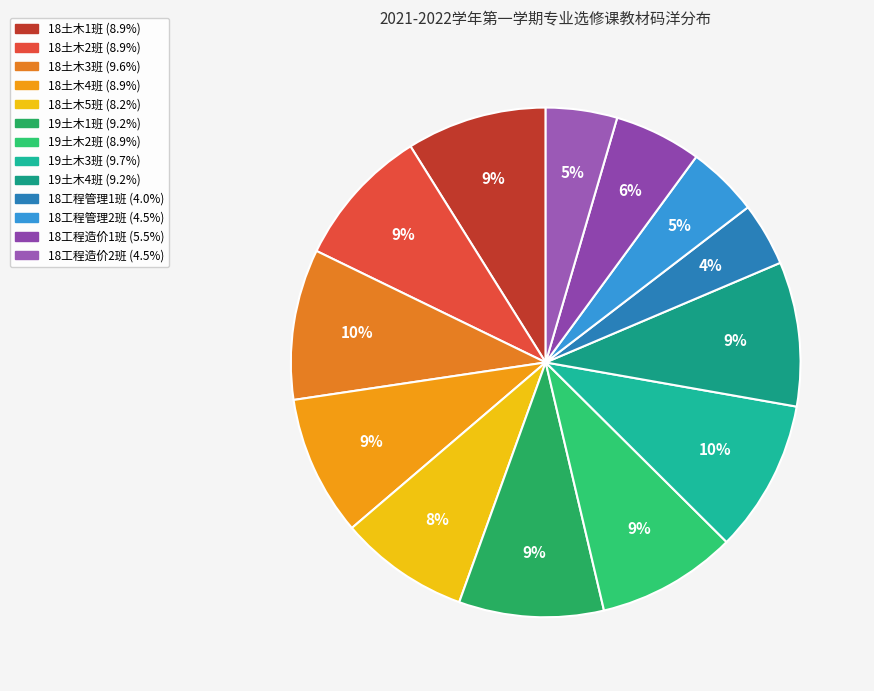

Is 18土木2班 the majority of the pie?

No